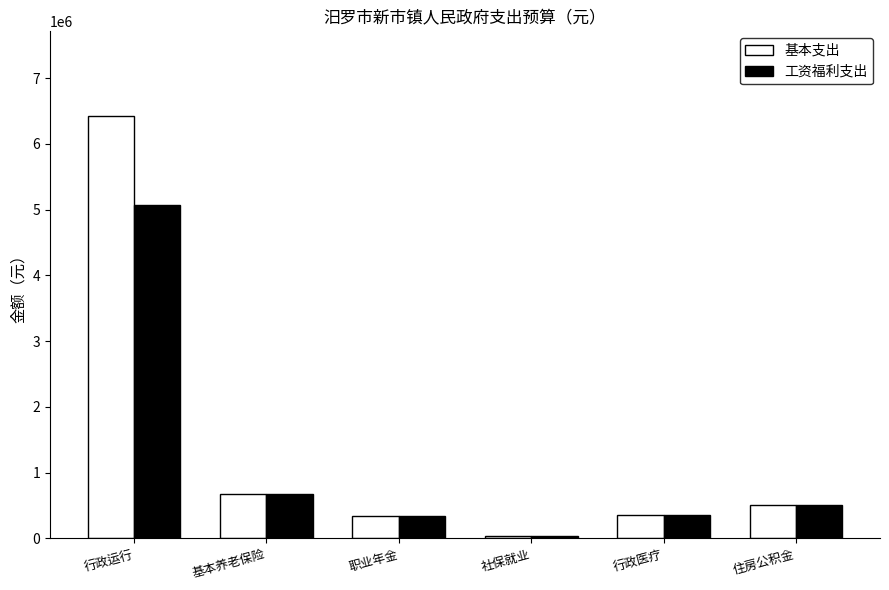

What is the sum of all 工资福利支出 values?

6999075.9